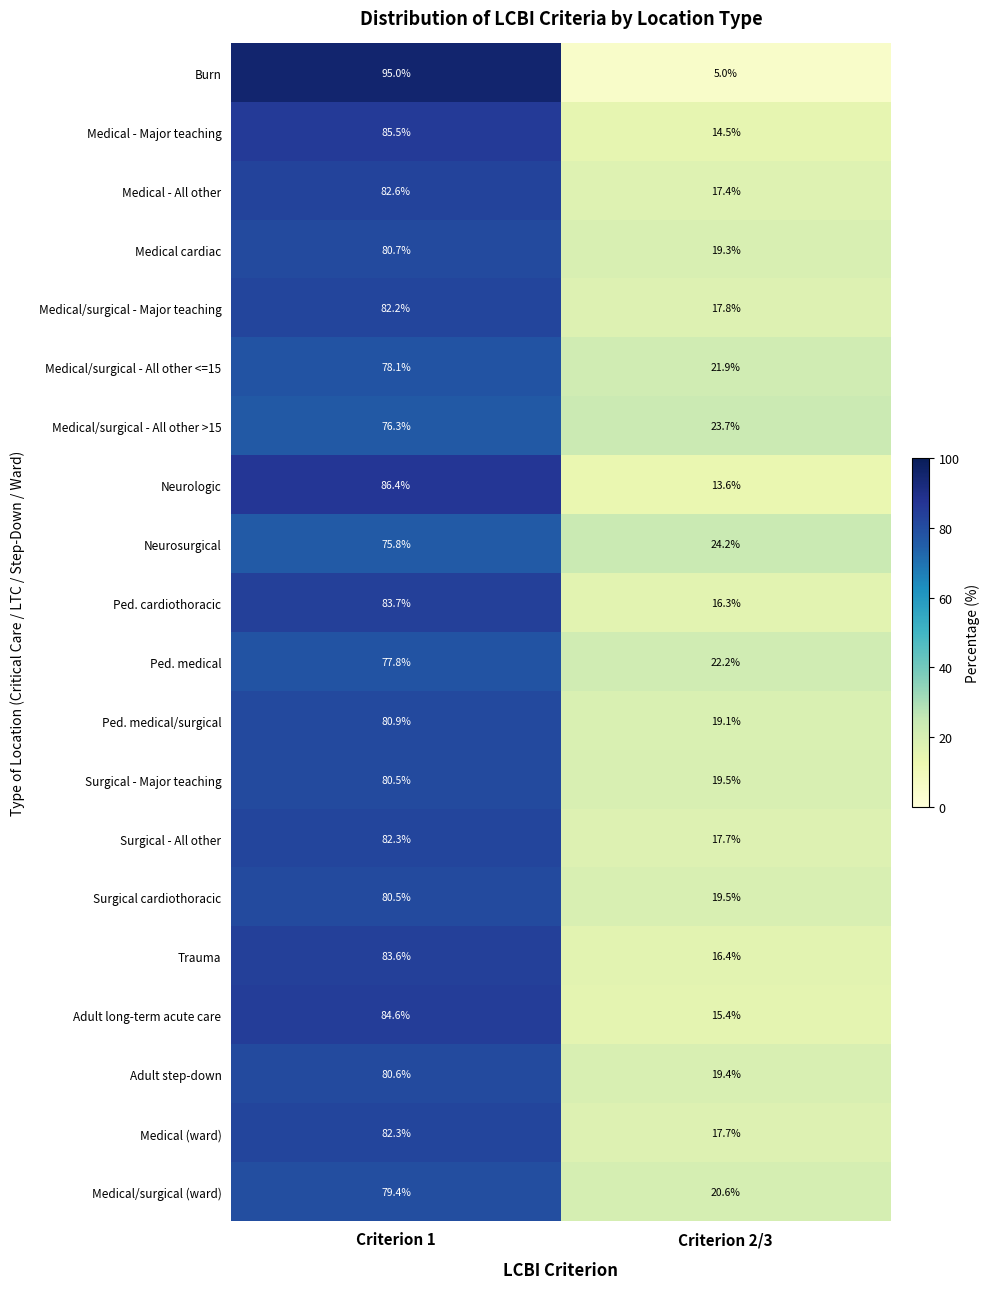

How many series are shown in this chart?

20